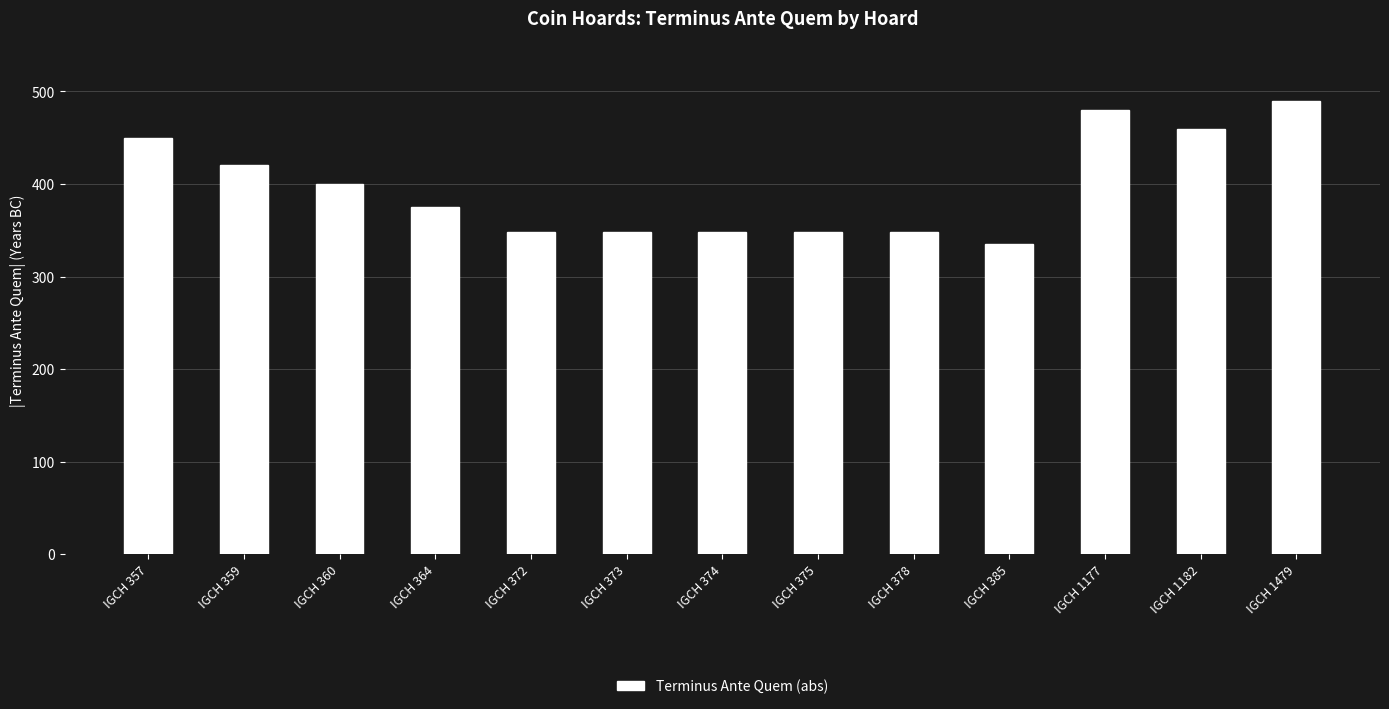

How many bars are there in total?

13